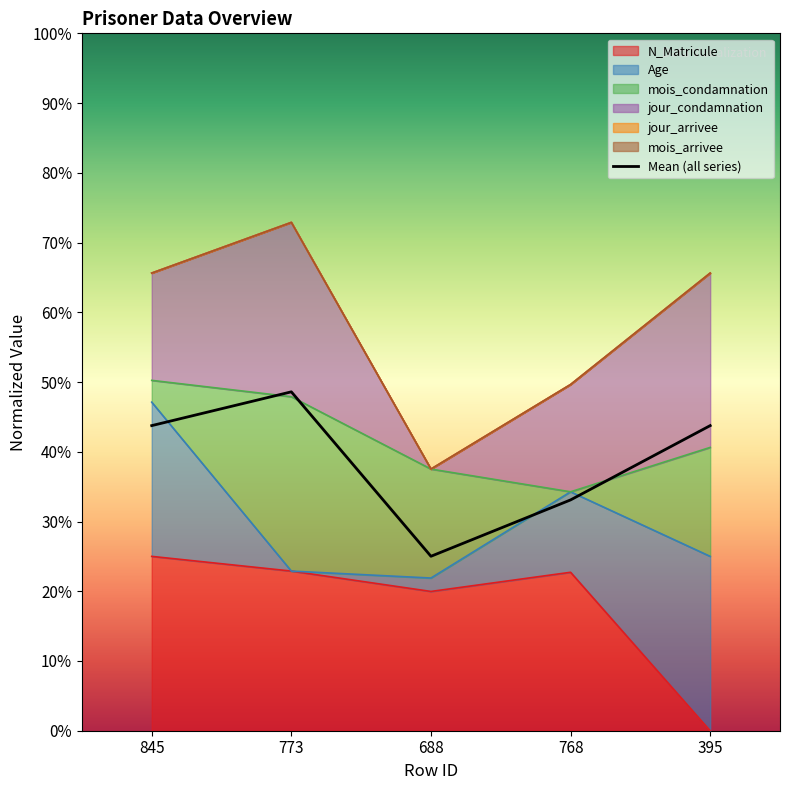

Which has a higher value, 768 or 845?

845